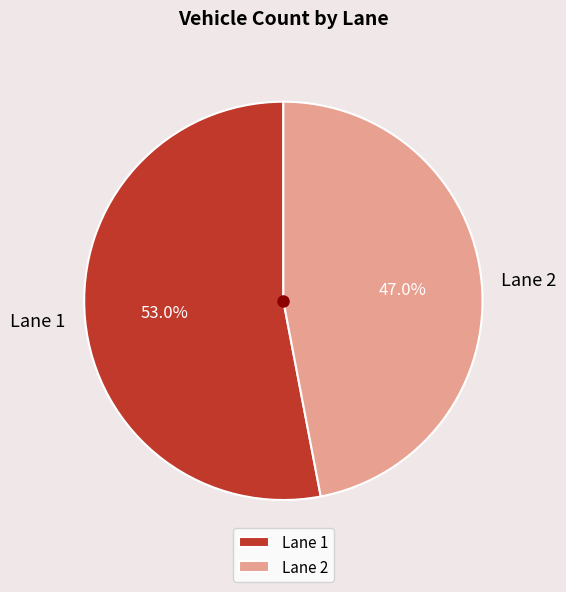

Which category has the smallest portion of the pie?

Lane 2